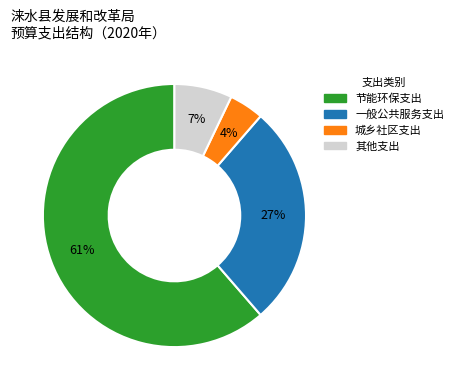

To the nearest percent, what is the average slice percentage?

25%